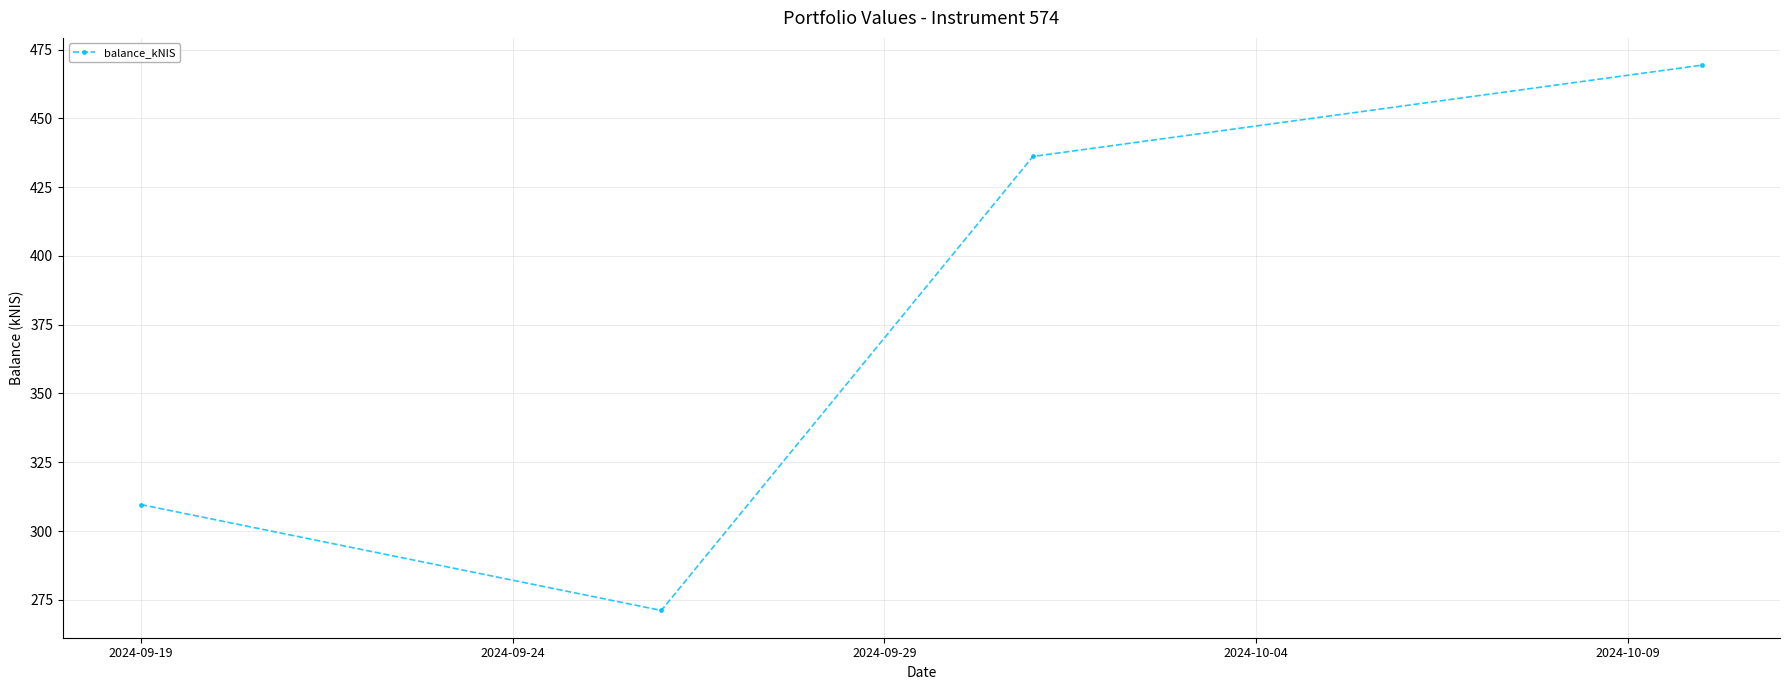

What is the minimum value shown in the chart?

271.1